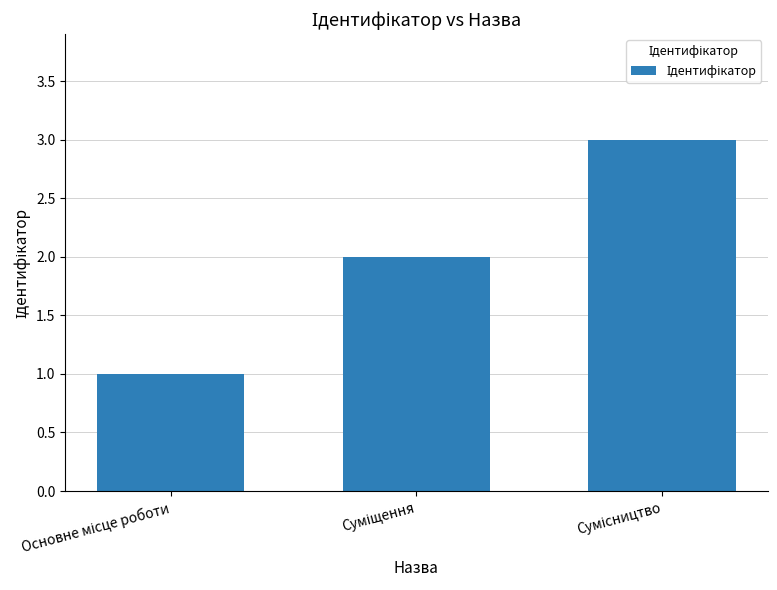

What is the maximum value shown in the chart?

3